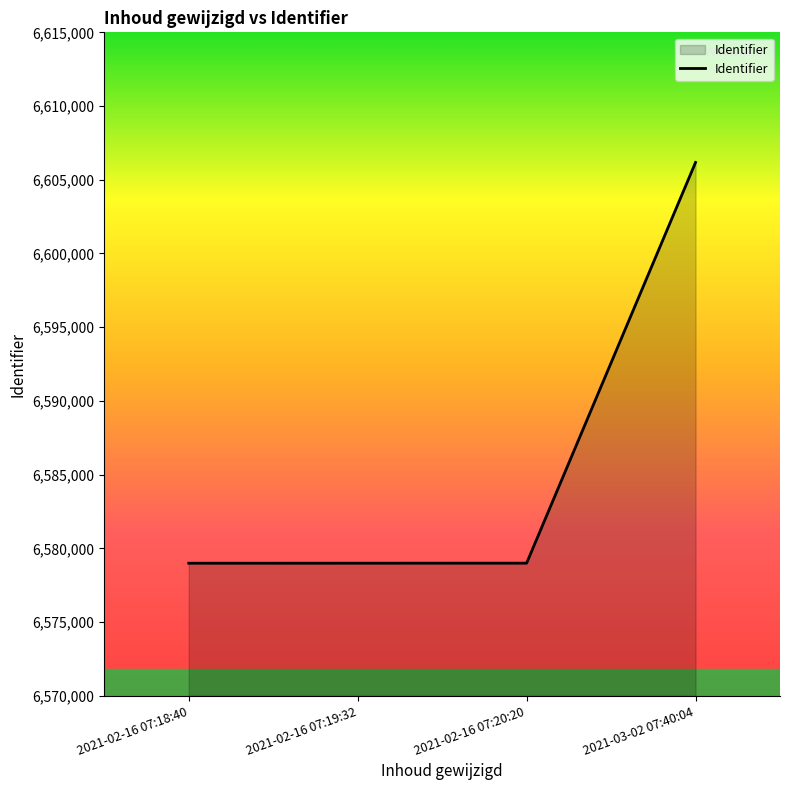

The value at 2021-02-16 07:20:20 is 9206327. True or false?

False